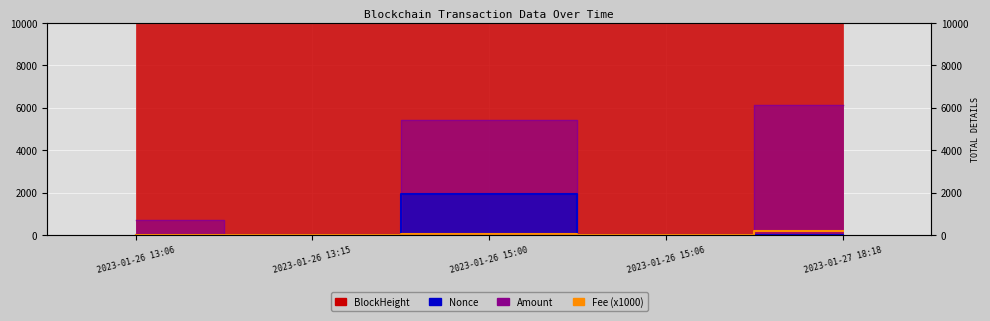

List the labels in order of value, largest first.

2023-01-27 18:18, 2023-01-26 15:00, 2023-01-26 13:06, 2023-01-26 13:15, 2023-01-26 15:06